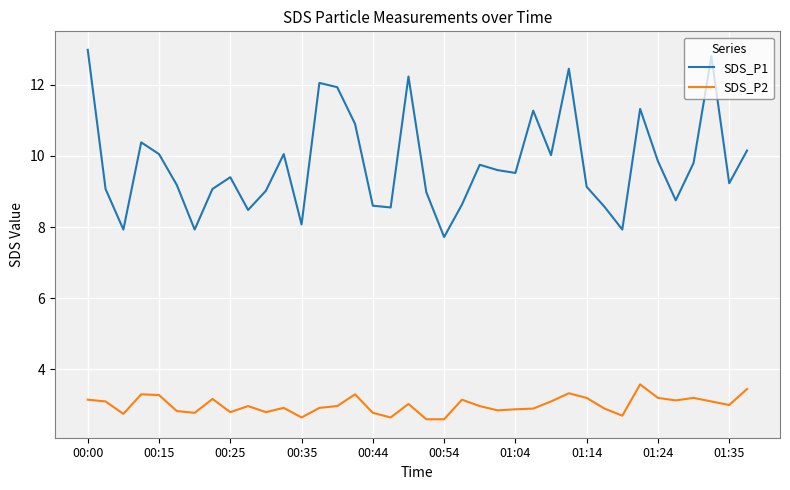

What is the minimum value for SDS_P1?

7.7